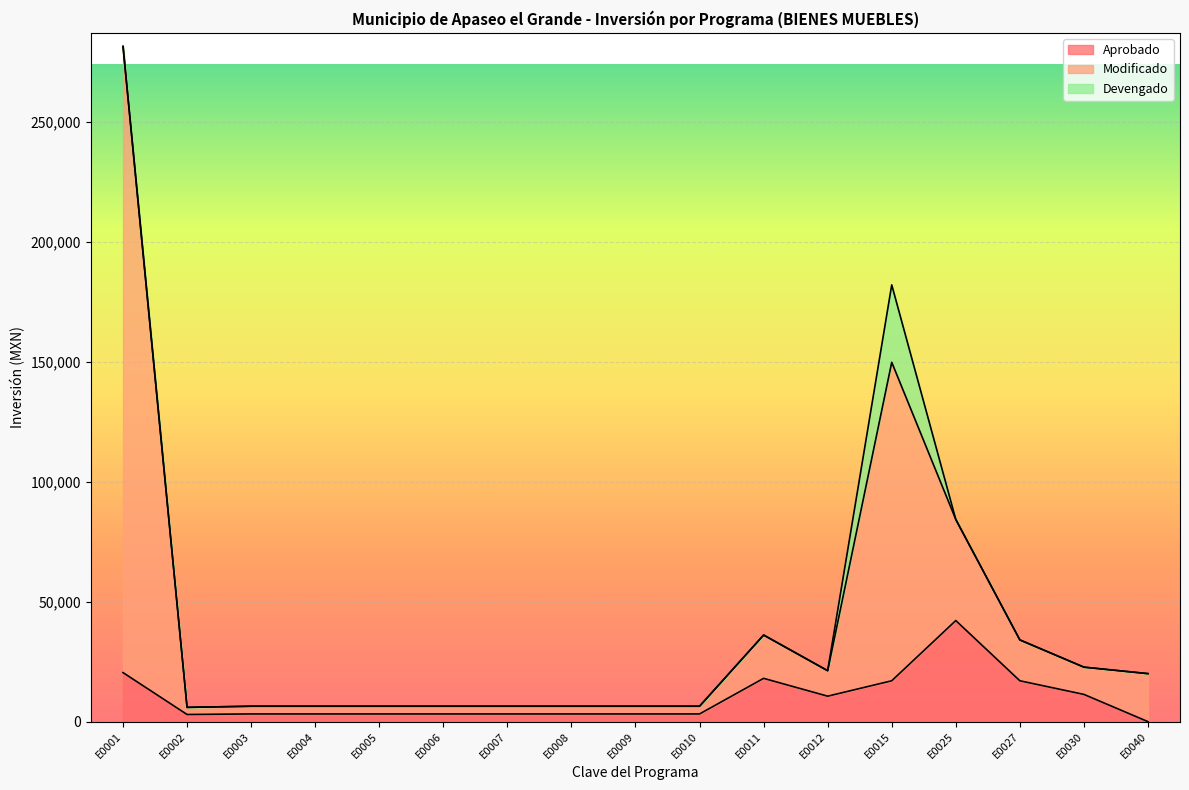

What is the value of the Aprobado point at the 9th from the left?

3207.4